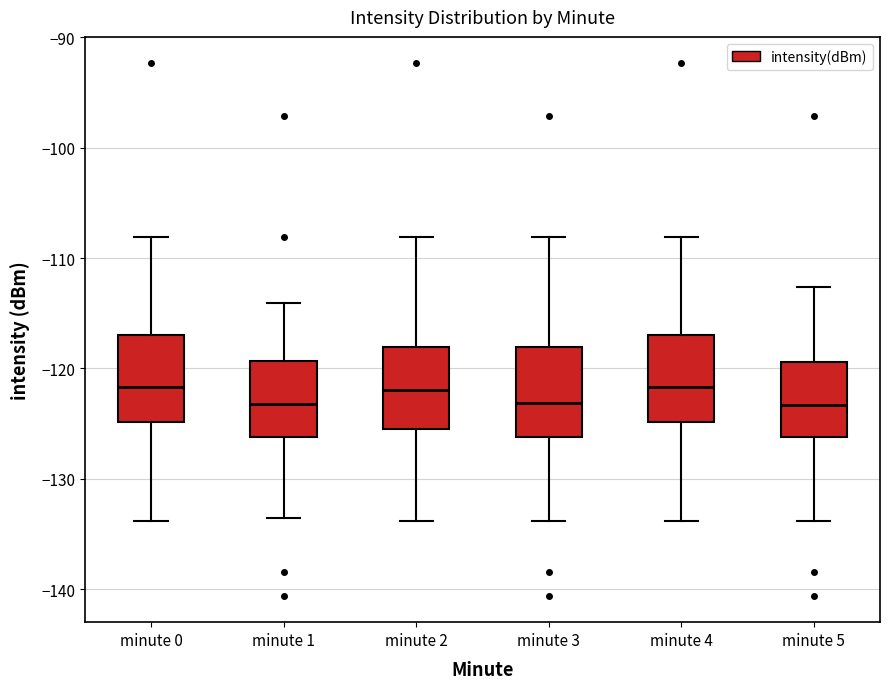

Reading left to right, transcribe this box plot: for each box, give where its median line is, the range the box spans, and where its two whiskers end, as read against the y-axis. The values are not printed on the chart, so give them approximately, as read against the axis.

minute 0: median -122, box -125 to -117, whiskers -134 to -108
minute 1: median -123, box -126 to -119, whiskers -134 to -114
minute 2: median -122, box -125 to -118, whiskers -134 to -108
minute 3: median -123, box -126 to -118, whiskers -134 to -108
minute 4: median -122, box -125 to -117, whiskers -134 to -108
minute 5: median -123, box -126 to -119, whiskers -134 to -113